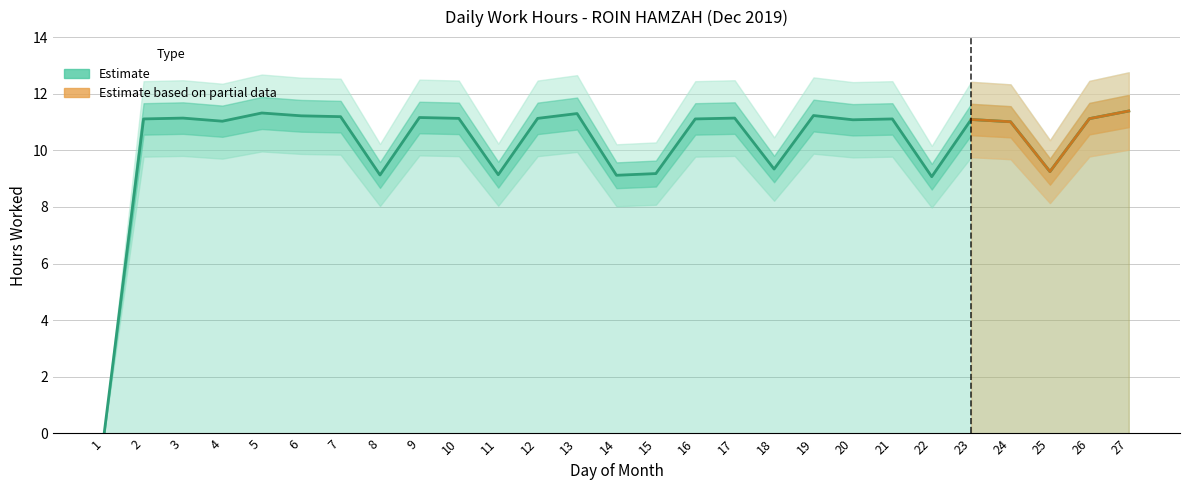

Reading left to right, extract all data points from this chart.

0.0	11.1	11.1	11.0	11.3	11.2	11.2	9.1	11.2	11.1	9.1	11.1	11.3	9.1	9.2	11.1	11.1	9.3	11.2	11.1	11.1	9.1	11.1	11.0	9.2	11.1	11.4